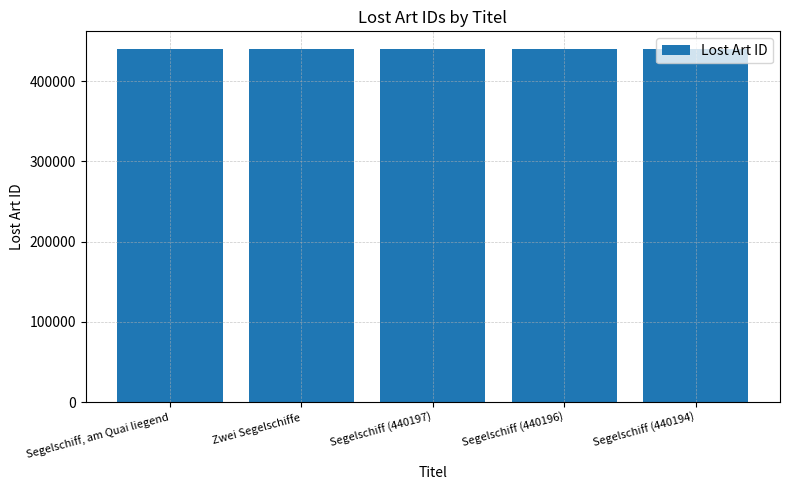

How many distinct data groups are displayed?

1